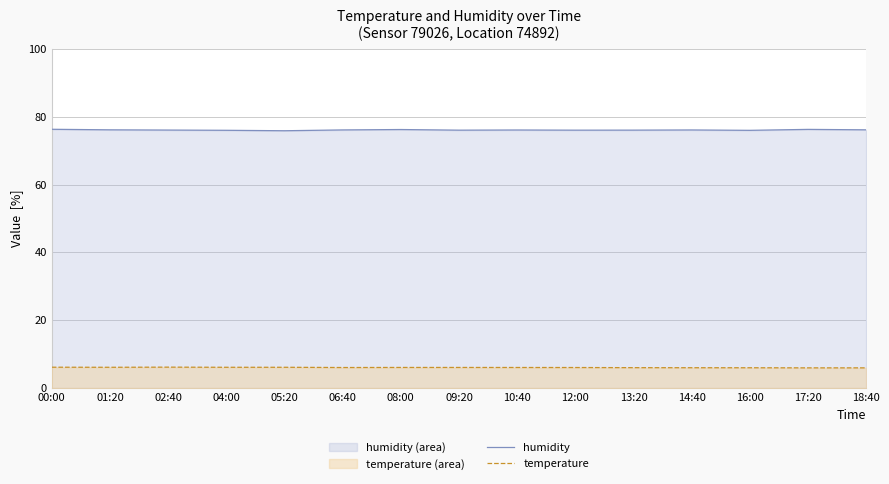

What are all the series names shown in the legend?

humidity, temperature